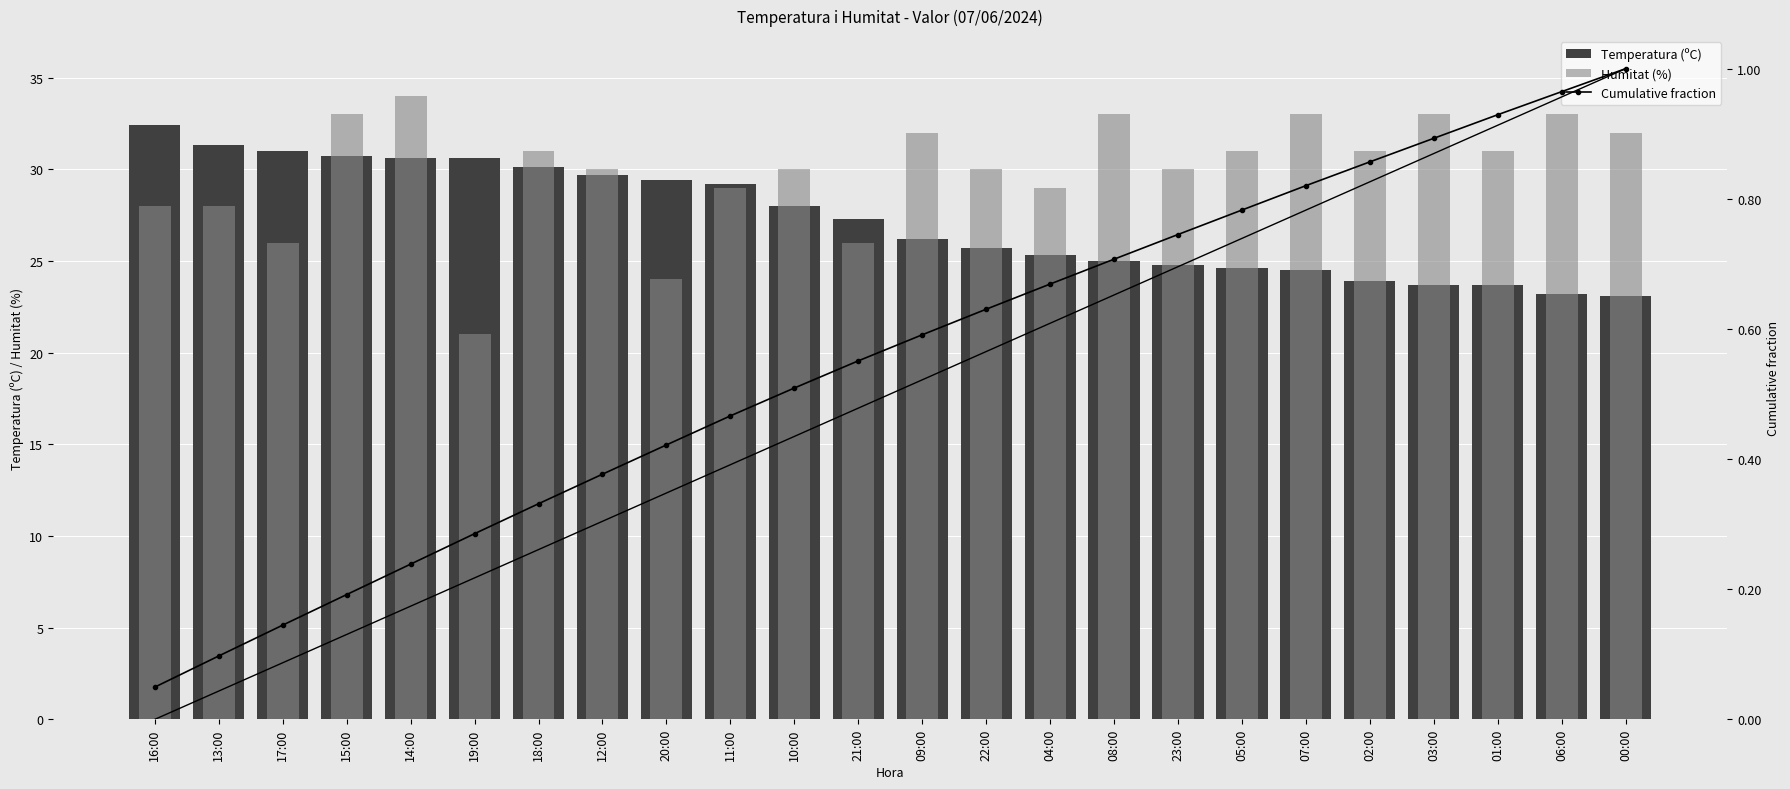

Reading left to right, transcribe all the data shown in this chart.

Temperatura (ºC): 32.4	31.3	31.0	30.7	30.6	30.6	30.1	29.7	29.4	29.2	28.0	27.3	26.2	25.7	25.3	25.0	24.8	24.6	24.5	23.9	23.7	23.7	23.2	23.1
Humitat (%): 28.0	28.0	26.0	33.0	34.0	21.0	31.0	30.0	24.0	29.0	30.0	26.0	32.0	30.0	29.0	33.0	30.0	31.0	33.0	31.0	33.0	31.0	33.0	32.0
Cumulative fraction: 0.0	0.1	0.1	0.2	0.2	0.3	0.3	0.4	0.4	0.5	0.5	0.6	0.6	0.6	0.7	0.7	0.7	0.8	0.8	0.9	0.9	0.9	1.0	1.0